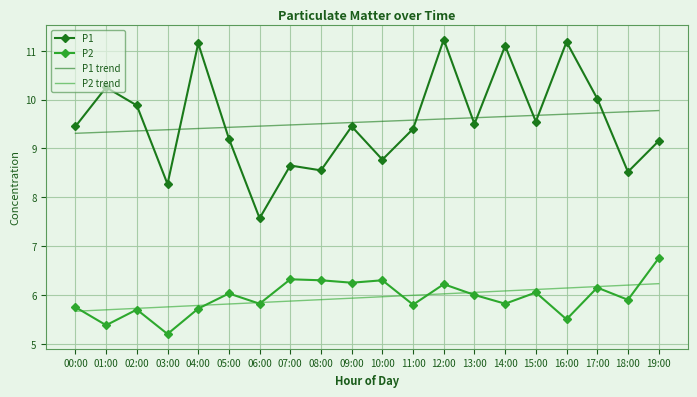

What is the spread (max minus min) of values at 17:00?

3.9